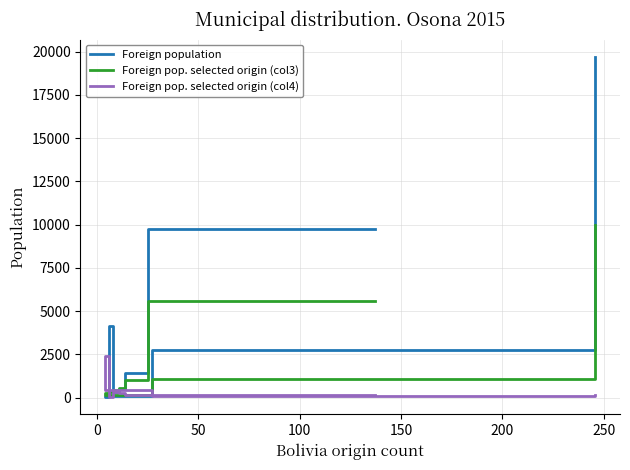

List the series in order of their peak value, highest first.

Foreign population, Foreign pop. selected origin (col3), Foreign pop. selected origin (col4)